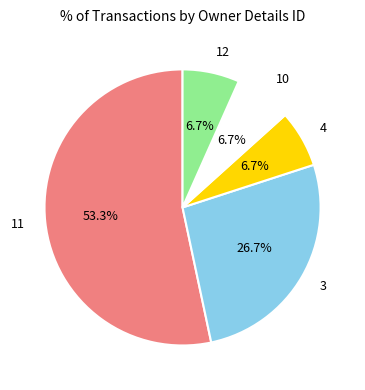

Is the sum of 11 and 3 greater than half?

Yes